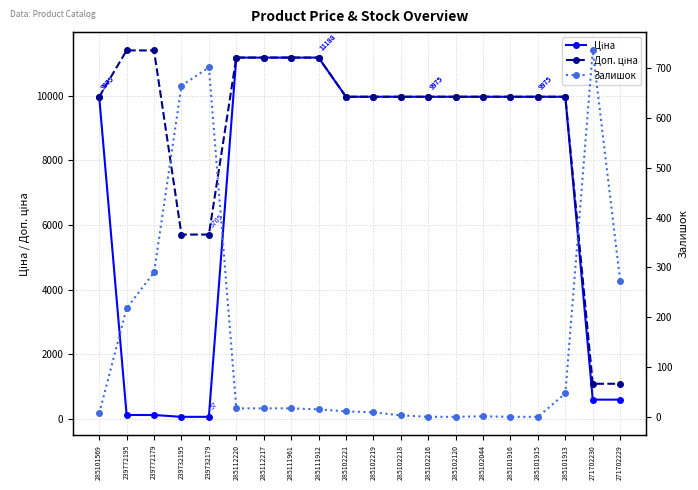

Reading right to left, list all the values displayed in this chart.

Ціна: 589.9	589.9	9975.0	9975.0	9975.0	9975.0	9975.0	9975.0	9975.0	9975.0	9975.0	11188.2	11188.2	11188.2	11188.2	57.0	57.0	114.1	114.1	9975.0
Доп. ціна: 1081.7	1081.7	9975.0	9975.0	9975.0	9975.0	9975.0	9975.0	9975.0	9975.0	9975.0	11188.2	11188.2	11188.2	11188.2	5705.0	5705.0	11410.0	11410.0	9975.0
Залишок: 273.0	736.0	47.0	0.0	0.0	1.0	0.0	0.0	3.0	9.0	11.0	15.0	17.0	17.0	17.0	702.0	665.0	290.0	218.0	7.0